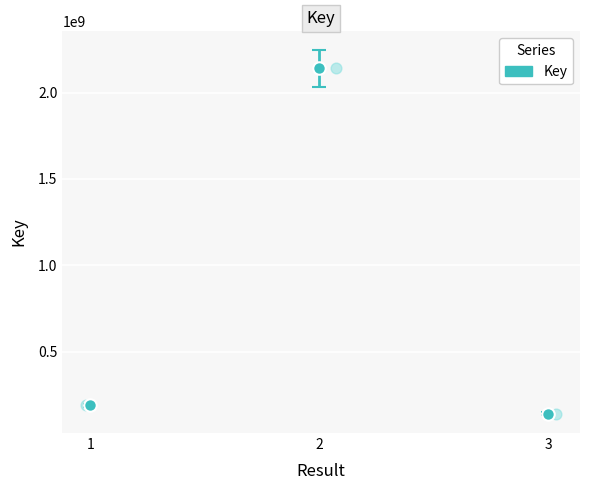

What is the ratio of the value at 1 to the value at 2?

0.1